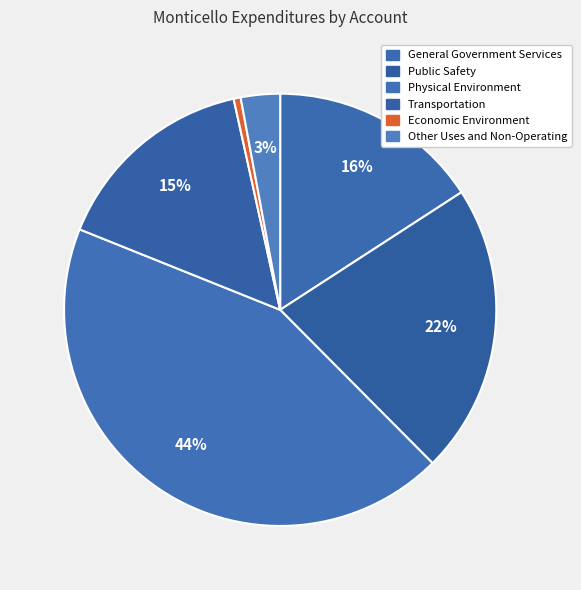

Is Other Uses and Non-Operating the majority of the pie?

No